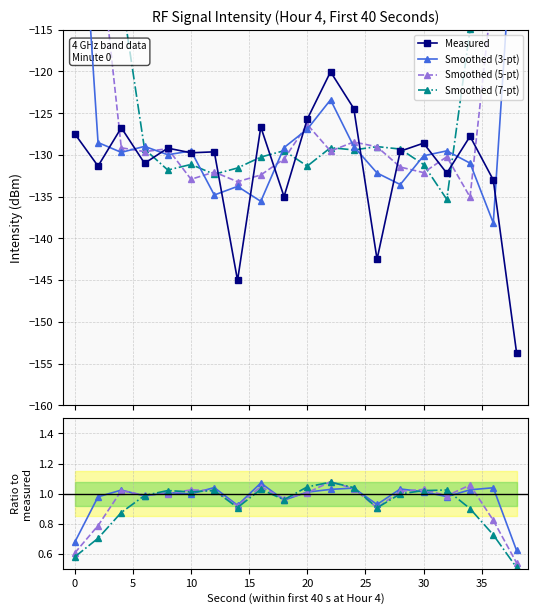

What is the value of the Measured point at the 9th from the left?

-126.7